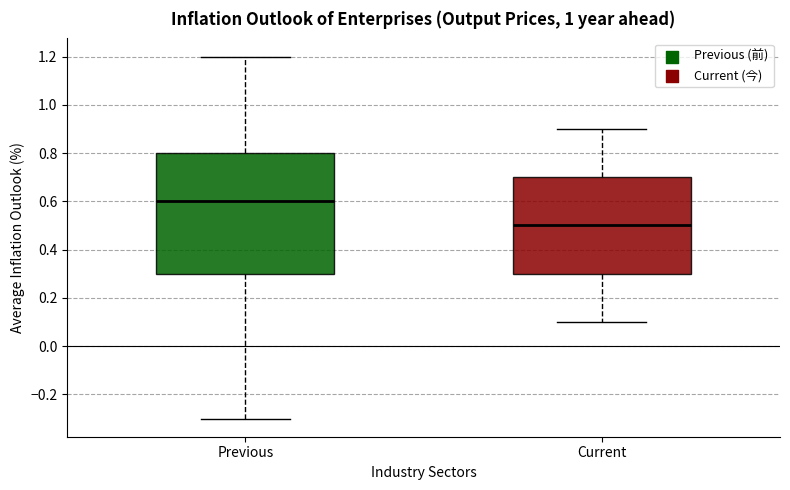

Comparing the boxes themselves (not the whiskers), which one is the tallest?

Previous